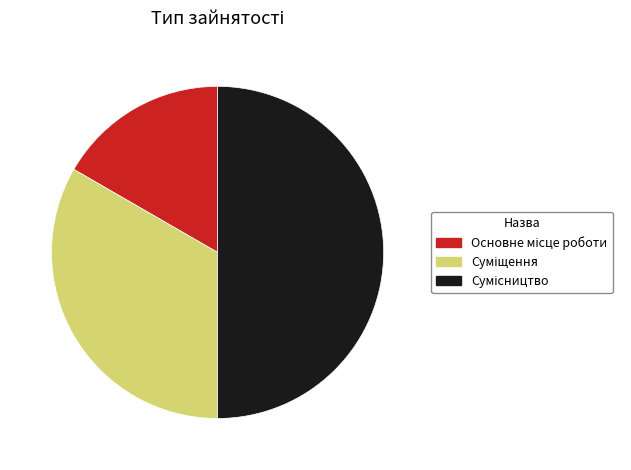

Is it true that Суміщення is 33% of the pie?

True